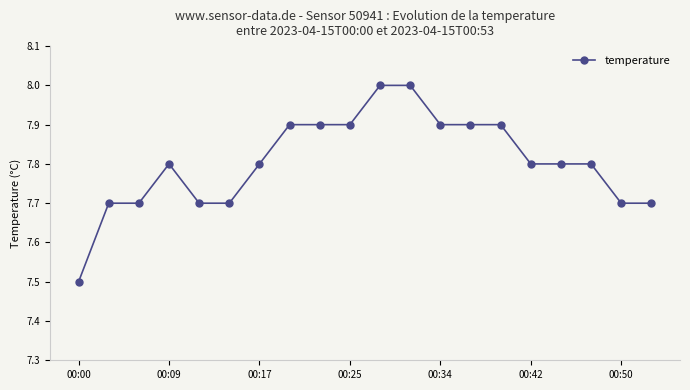

What is the greatest value displayed?

8.0